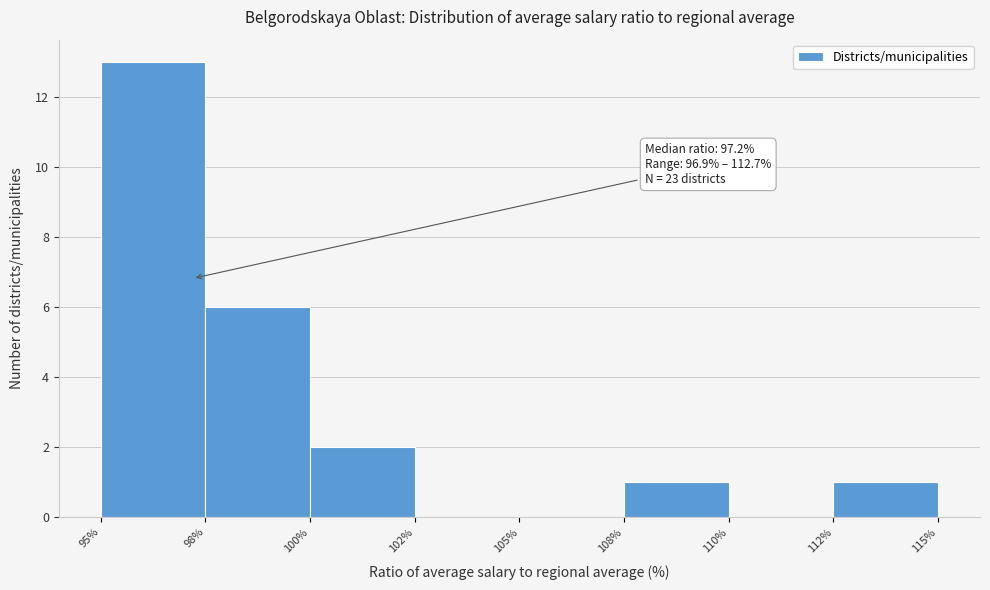

Reading right to left, extract all data points from this chart.

112%=1	110%=0	108%=1	105%=0	102%=0	100%=2	98%=6	95%=13